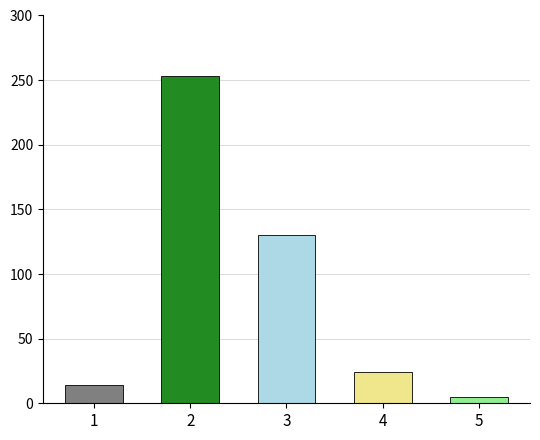

At which category does the chart reach its minimum across all series?

5